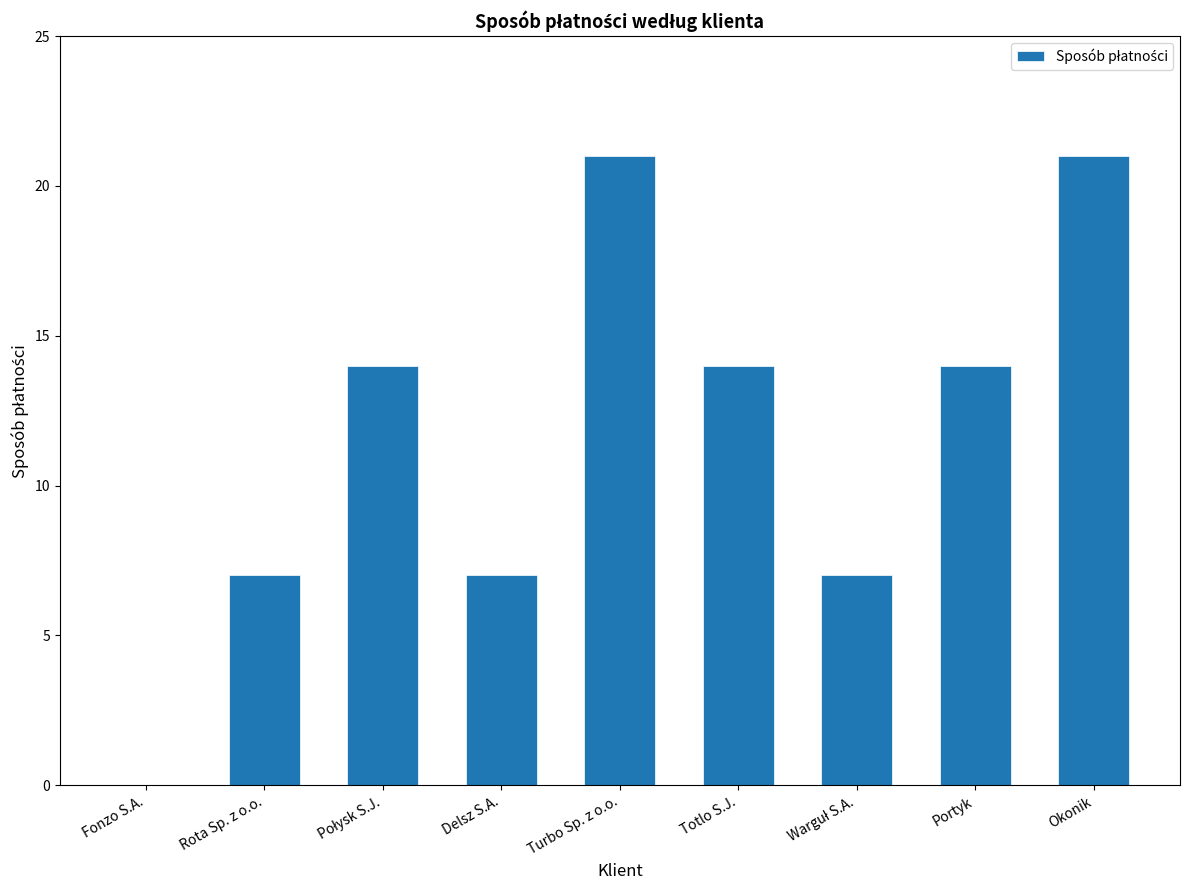

The chart shows a value of 7 at Rota Sp. z o.o.. True or false?

True